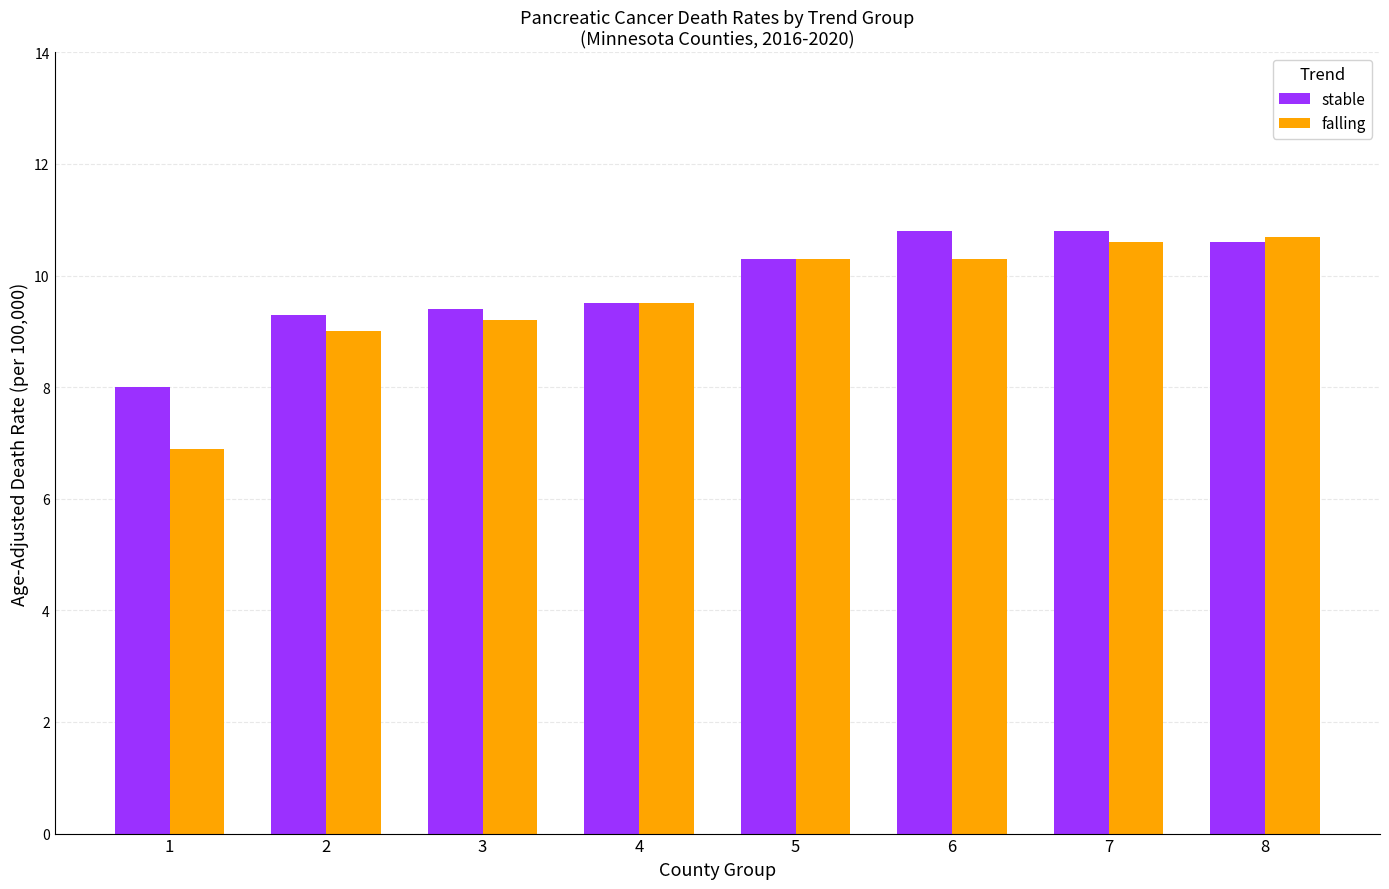

What are all the series names shown in the legend?

stable, falling